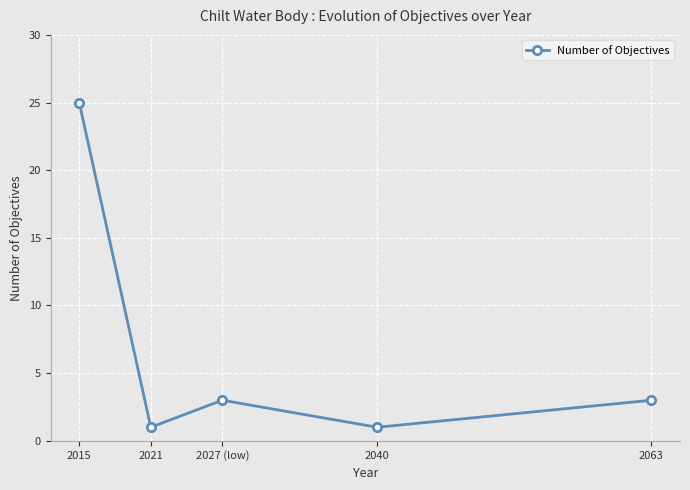

What is the difference between the maximum and minimum values?

24